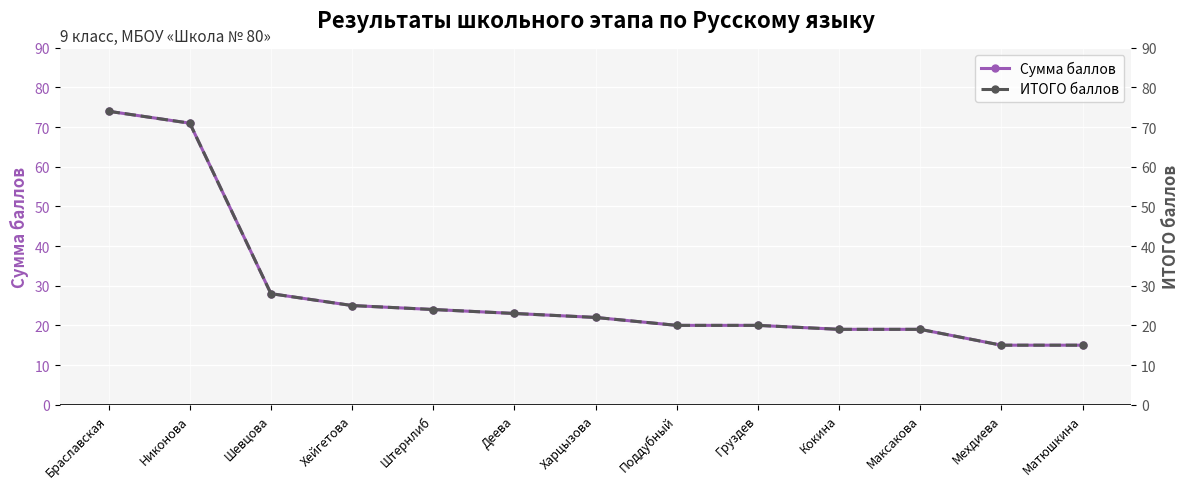

True or false: Сумма баллов has a value of 24 at Штернлиб.

True